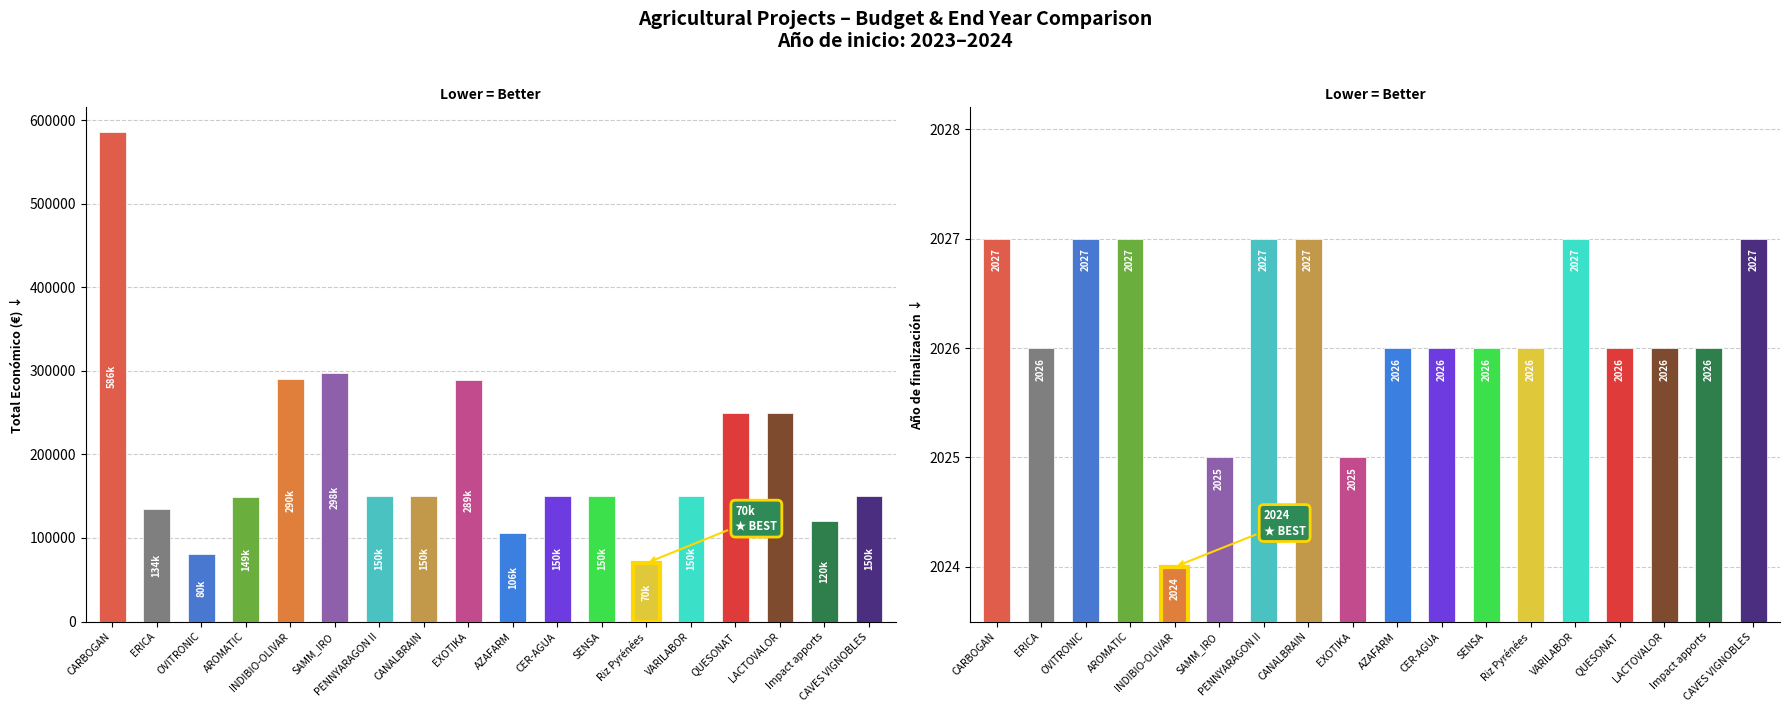

What is the label of the 11th bar from the left?

CER-AGUA